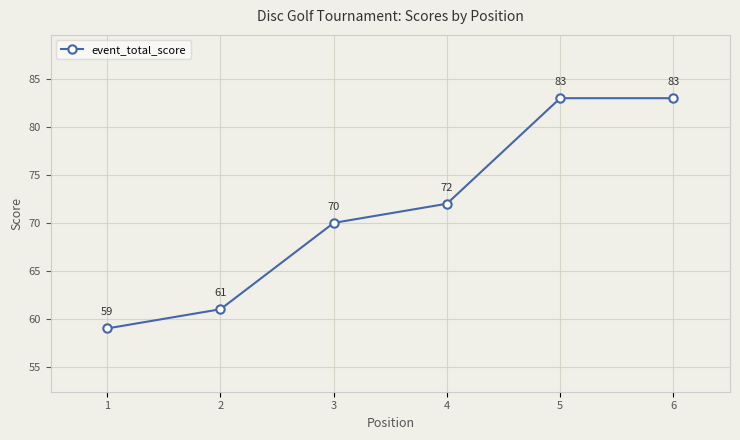

What is the sum of all values?

428